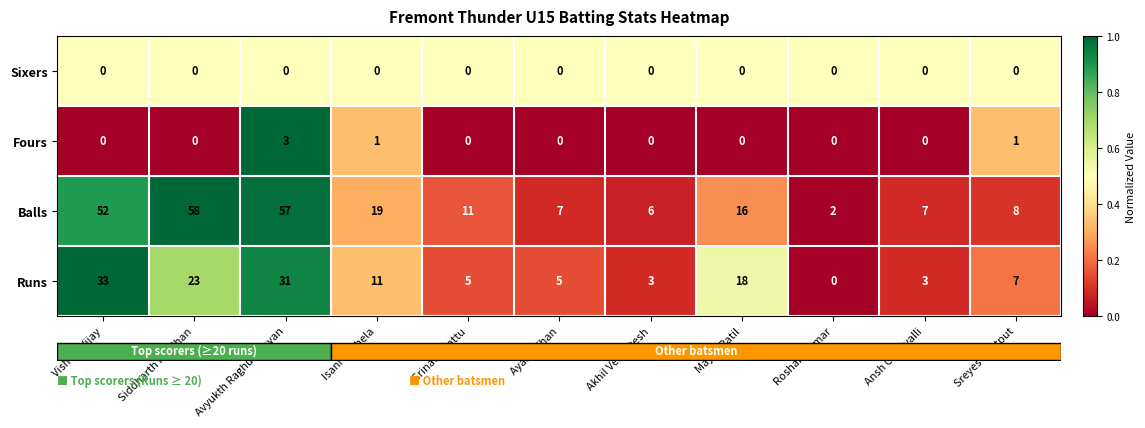

At which category does the chart reach its peak across all series?

Siddharth Pradhan